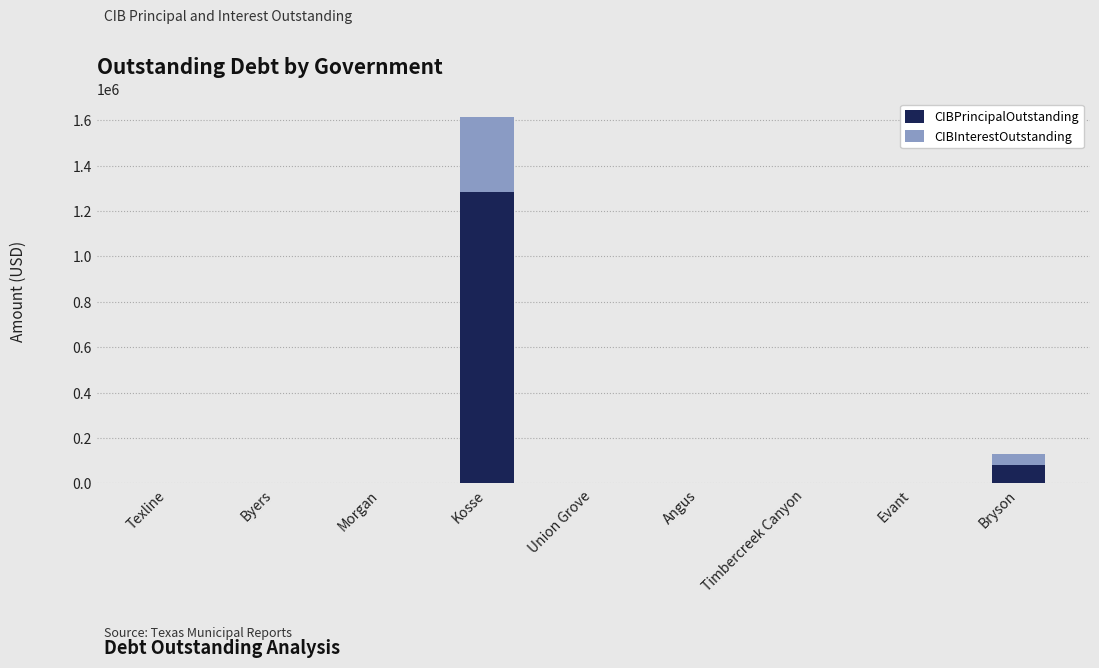

Reading right to left, transcribe the values for CIBPrincipalOutstanding.

Bryson=81000.0	Evant=0.0	Timbercreek Canyon=0.0	Angus=0.0	Union Grove=0.0	Kosse=1286000.0	Morgan=0.0	Byers=0.0	Texline=0.0